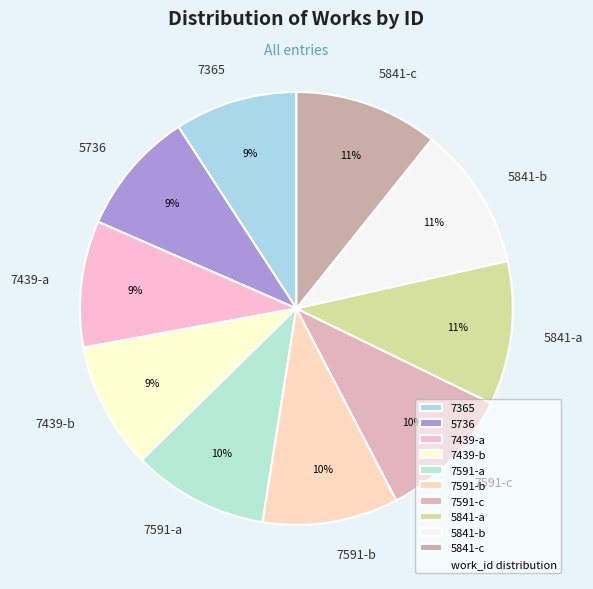

How many segments does this pie chart have?

10